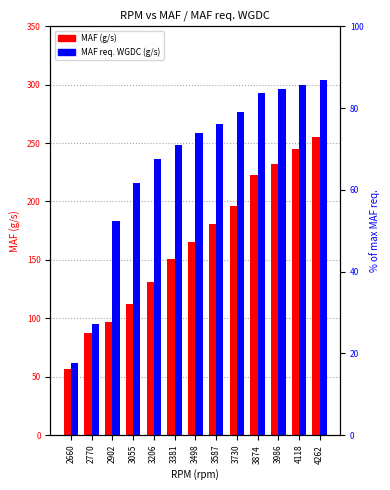

Reading right to left, what are all the values shown in this chart?

MAF (g/s): 4262=254.9	4118=245.1	3986=232.3	3874=222.3	3730=195.9	3587=181.1	3498=165.7	3381=151.2	3206=130.9	3055=112.0	2902=97.0	2770=87.6	2660=56.5
MAF req. WGDC (g/s): 4262=304.3	4118=299.6	3986=296.4	3874=293.0	3730=276.4	3587=266.2	3498=258.8	3381=248.4	3206=236.2	3055=216.2	2902=183.6	2770=94.8	2660=61.9